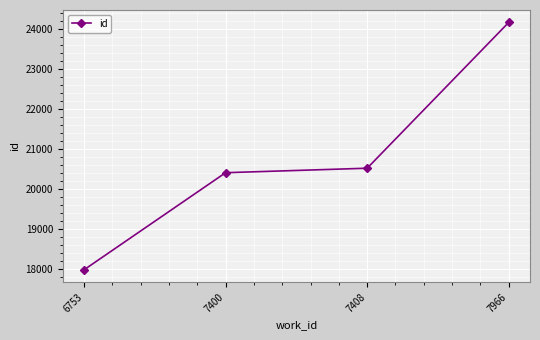

What is the sum of all values?

83056